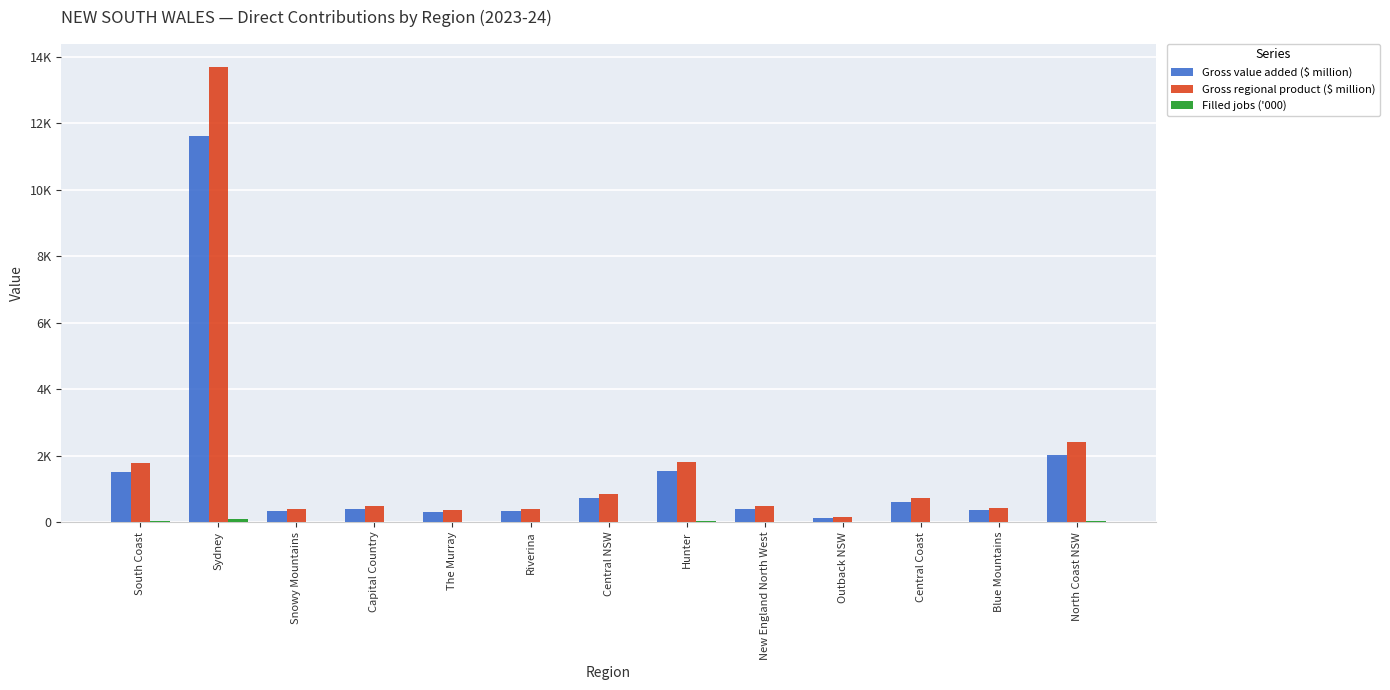

What is the label of the 5th bar from the right?

New England North West